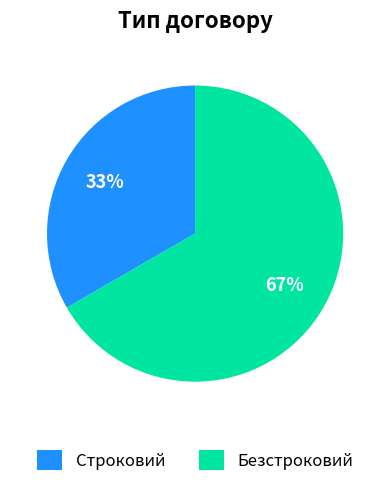

Is the sum of Строковий and Безстроковий greater than half?

Yes